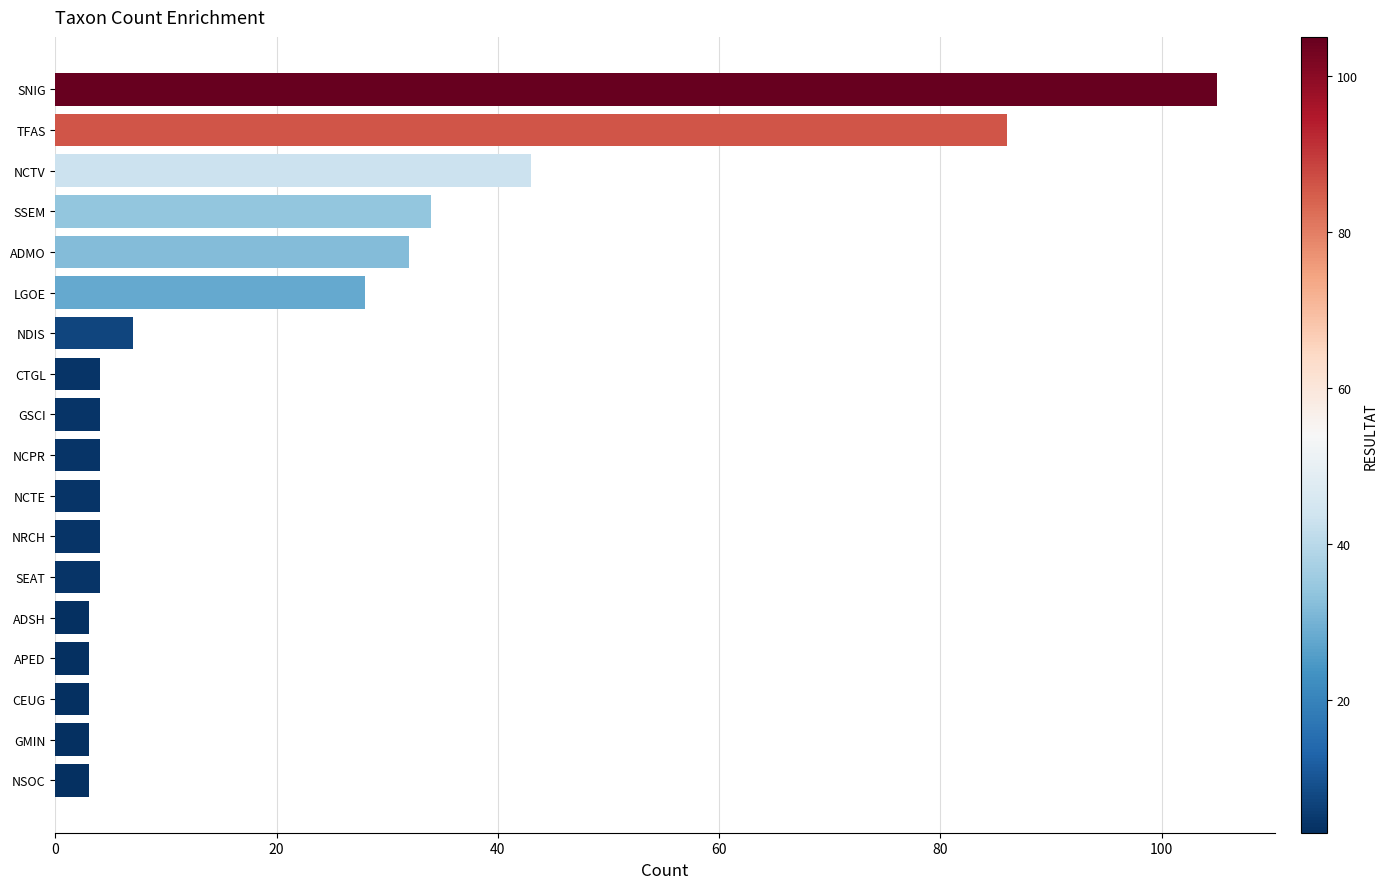

Is it true that the value at NDIS is 11?

False